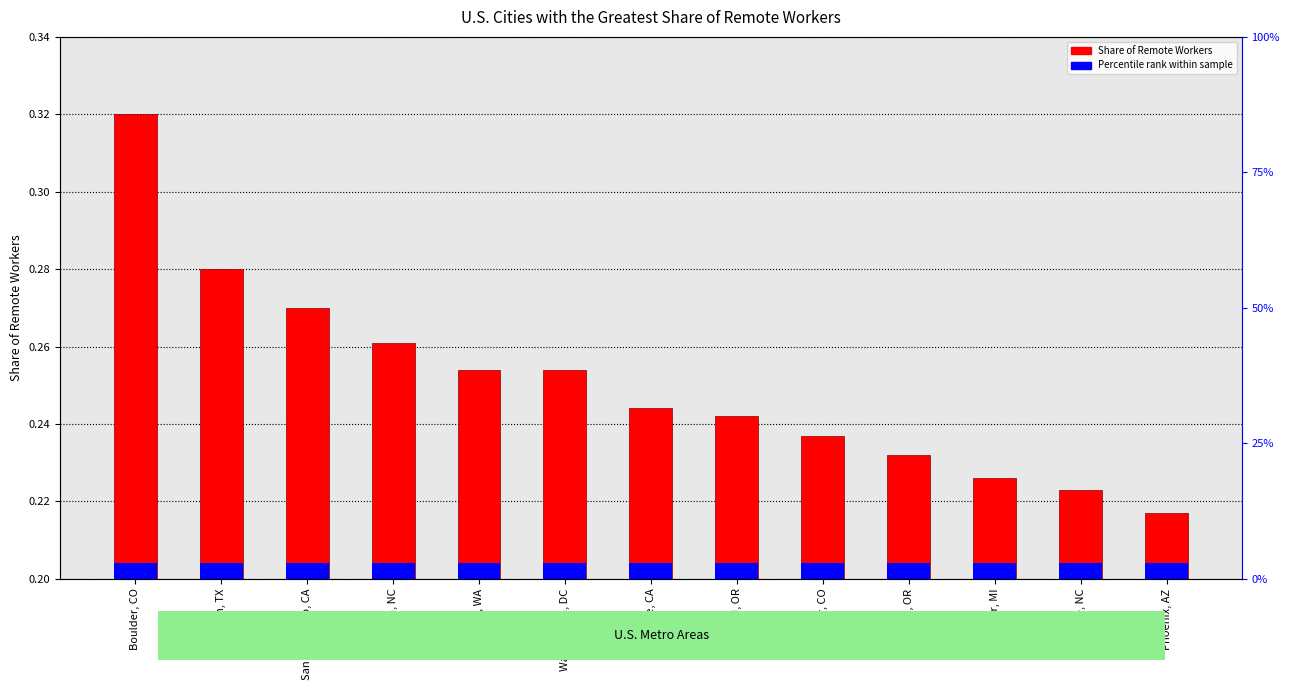

True or false: the data shows 0.2 at Phoenix, AZ.

True